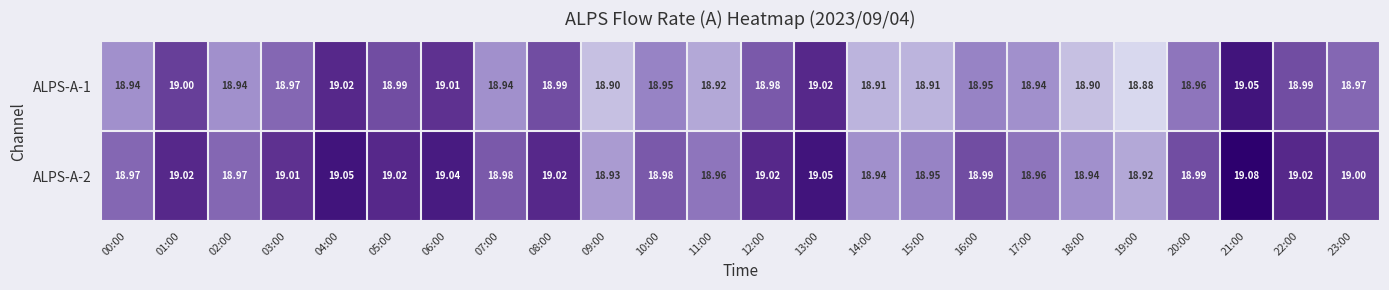

Is the value of ALPS-A-1 at 14:00 greater than the value of ALPS-A-2 at 02:00?

No